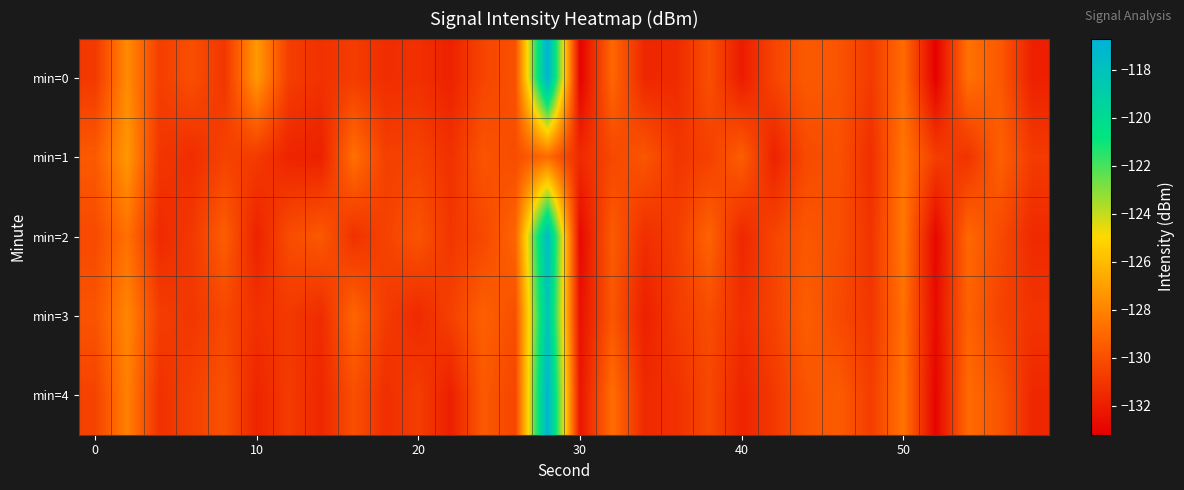

List the series in order of their peak value, highest first.

min=0, min=4, min=2, min=3, min=1